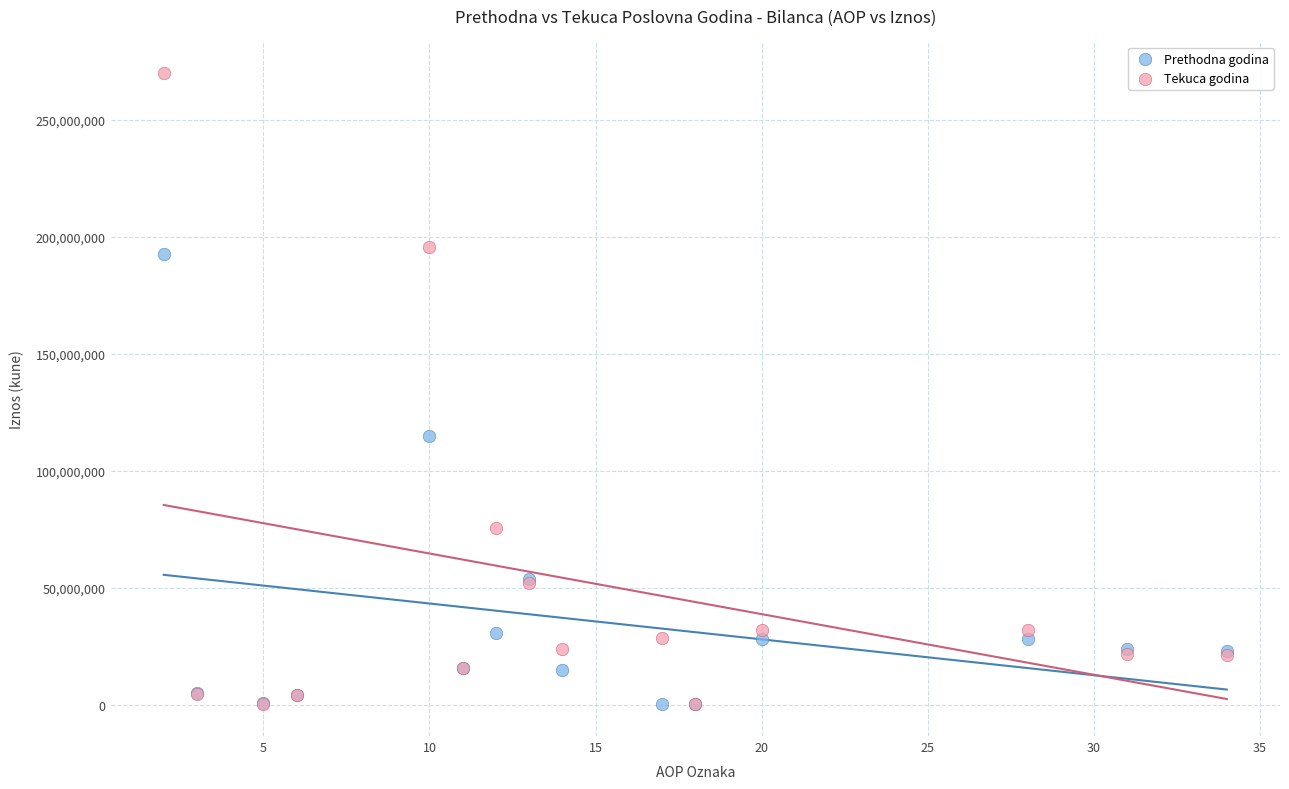

What are all the series names shown in the legend?

Prethodna godina, Tekuca godina